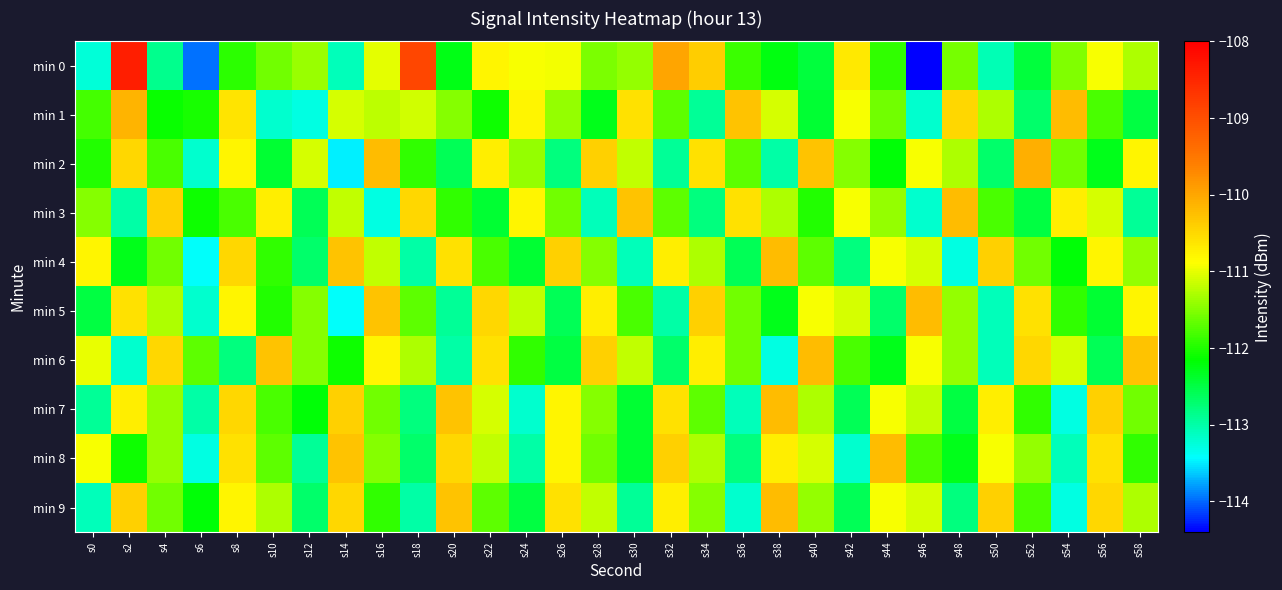

What is the spread (max minus min) of values at s2?

4.8